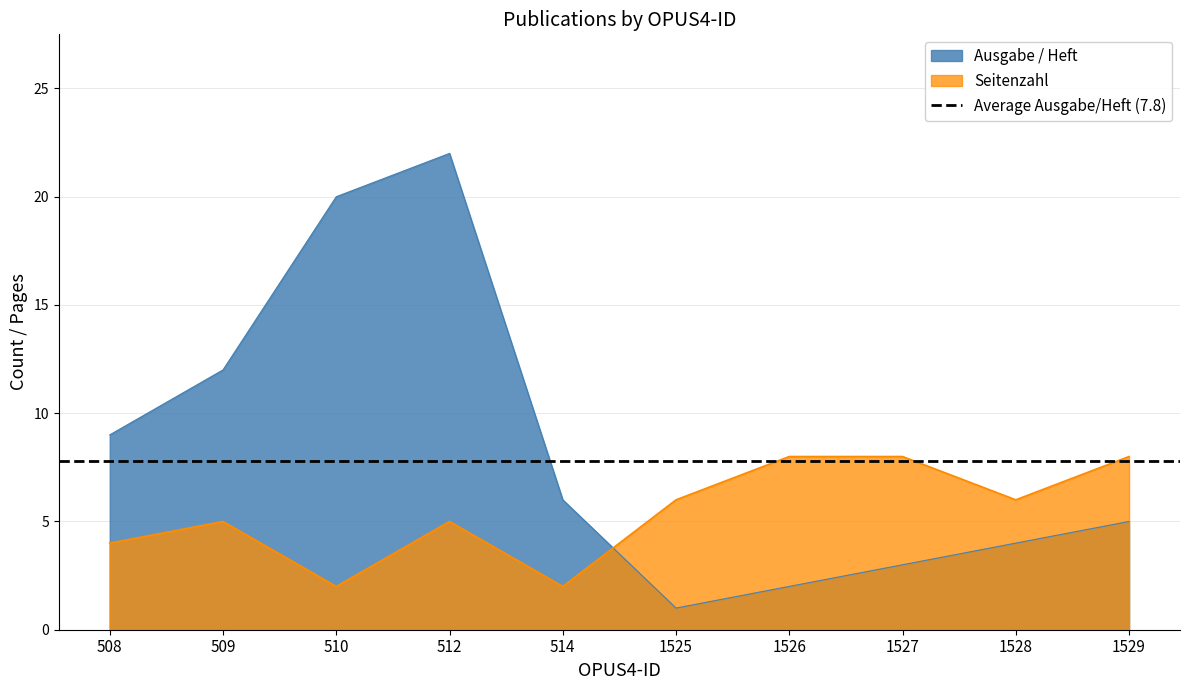

What is the total value across all series at 1527?

11